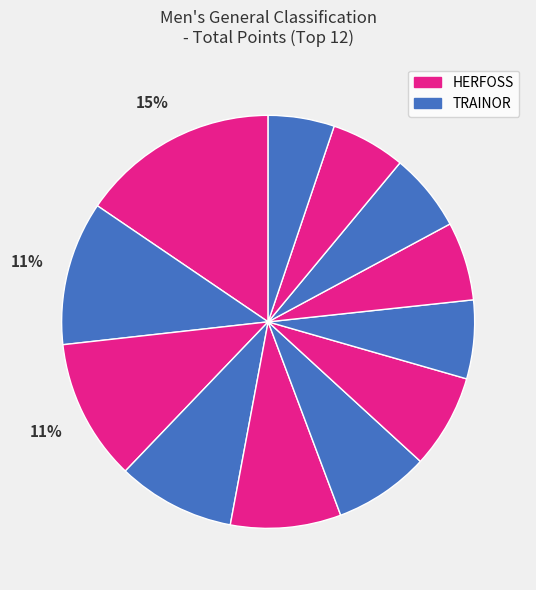

How many slices are in this pie chart?

12